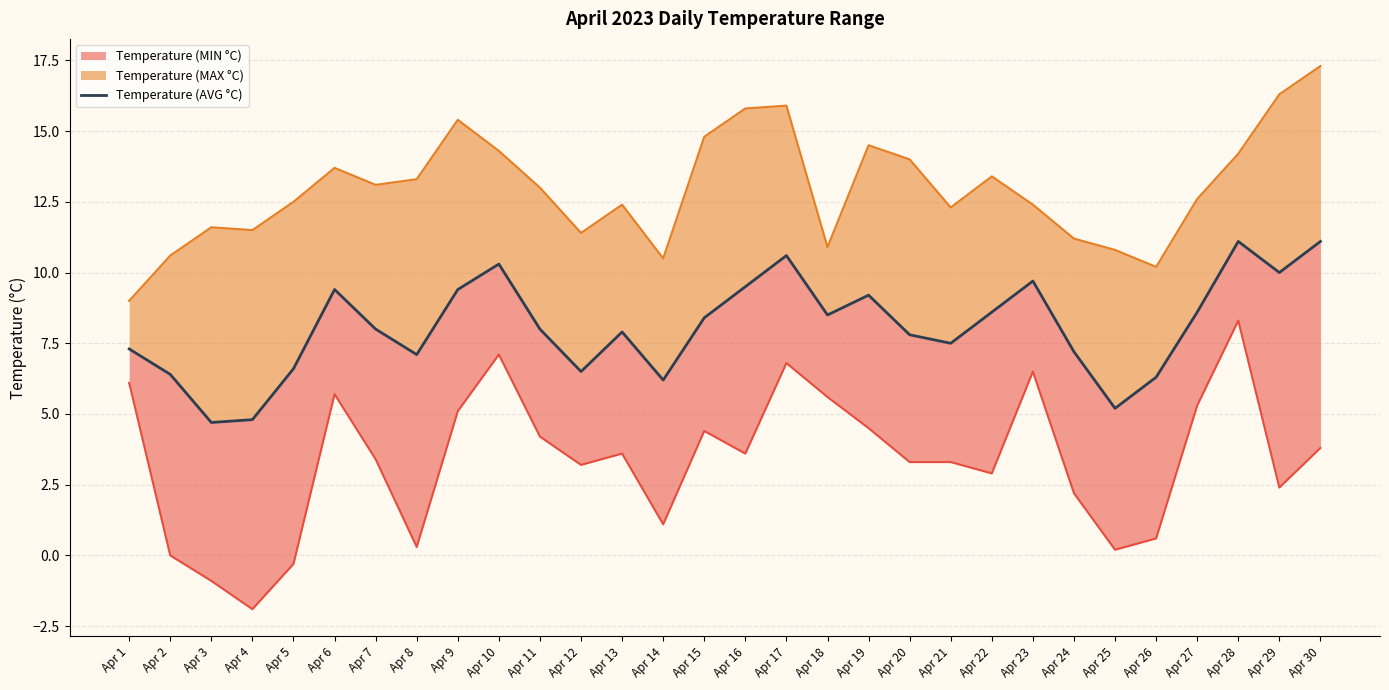

True or false: the data shows 7.1 at Apr 8.

True